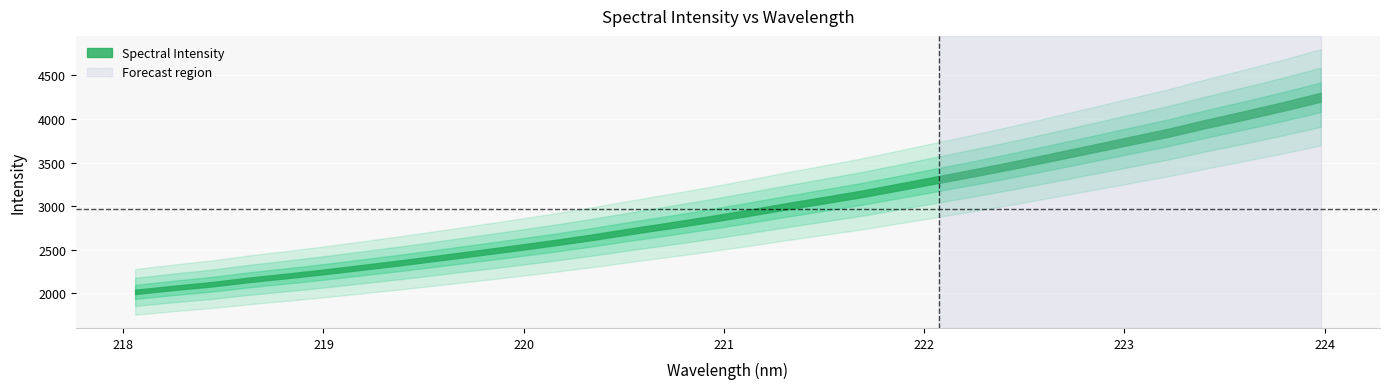

Where does the data first go above 2921?

221.1174